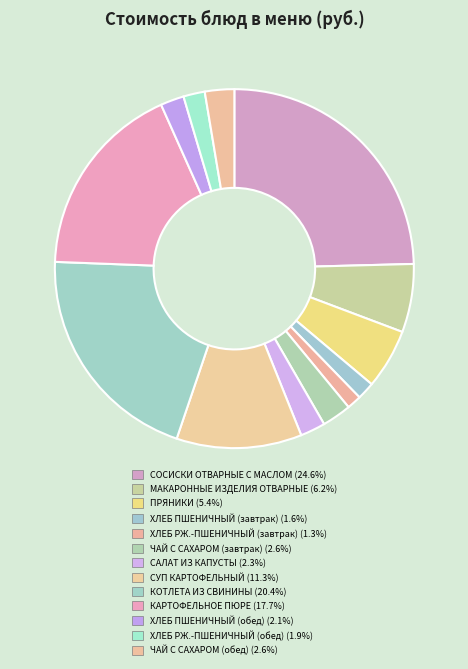

Rank the categories by value from highest to lowest.

СОСИСКИ ОТВАРНЫЕ С МАСЛОМ, КОТЛЕТА ИЗ СВИНИНЫ, КАРТОФЕЛЬНОЕ ПЮРЕ, СУП КАРТОФЕЛЬНЫЙ, МАКАРОННЫЕ ИЗДЕЛИЯ ОТВАРНЫЕ, ПРЯНИКИ, ЧАЙ С САХАРОМ (завтрак), ЧАЙ С САХАРОМ (обед), САЛАТ ИЗ КАПУСТЫ, ХЛЕБ ПШЕНИЧНЫЙ (обед), ХЛЕБ РЖ.-ПШЕНИЧНЫЙ (обед), ХЛЕБ ПШЕНИЧНЫЙ (завтрак), ХЛЕБ РЖ.-ПШЕНИЧНЫЙ (завтрак)